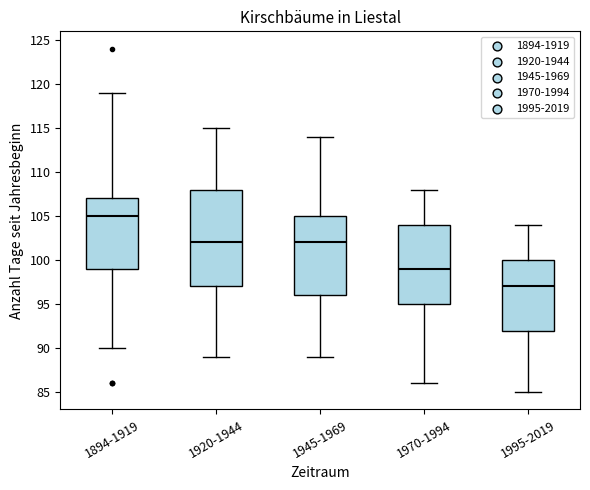

Which box has the lowest median line?

1995-2019